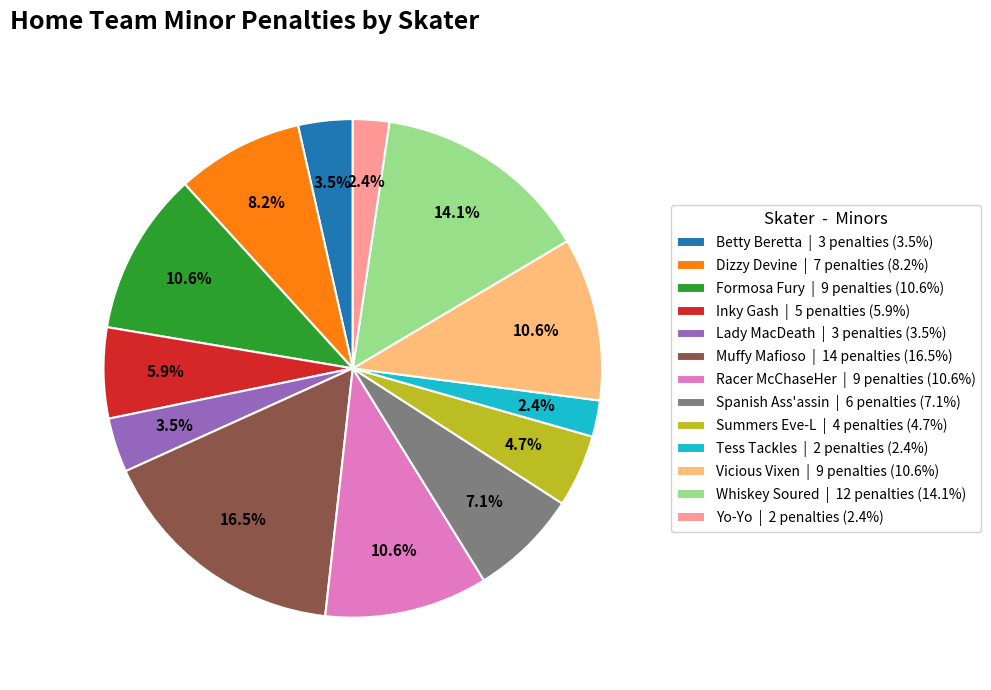

Between Muffy Mafioso | 14 penalties (16.5%) and Racer McChaseHer | 9 penalties (10.6%), which is larger?

Muffy Mafioso | 14 penalties (16.5%)